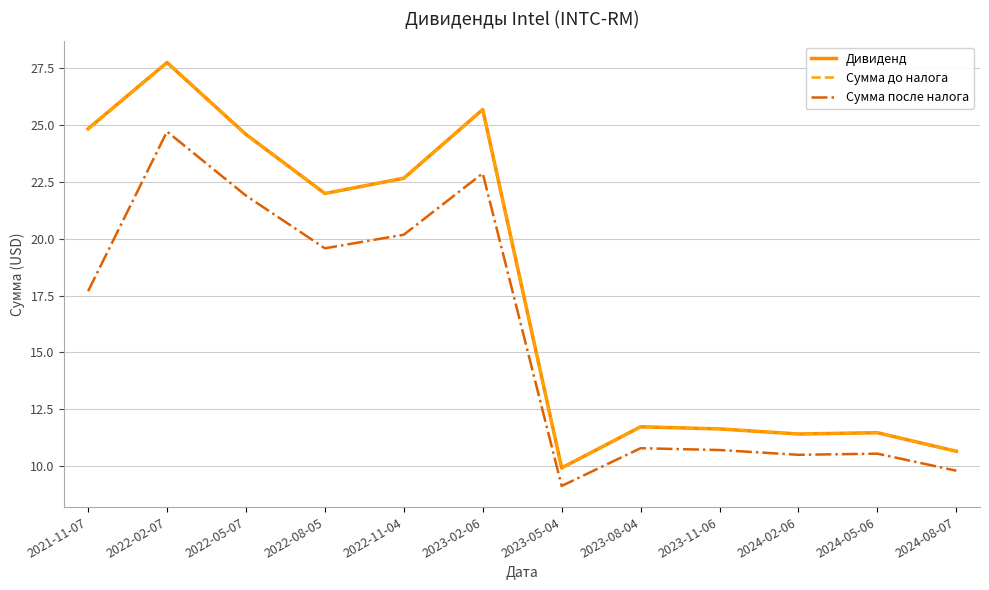

Where is the first local minimum for Дивиденд?

2022-08-05